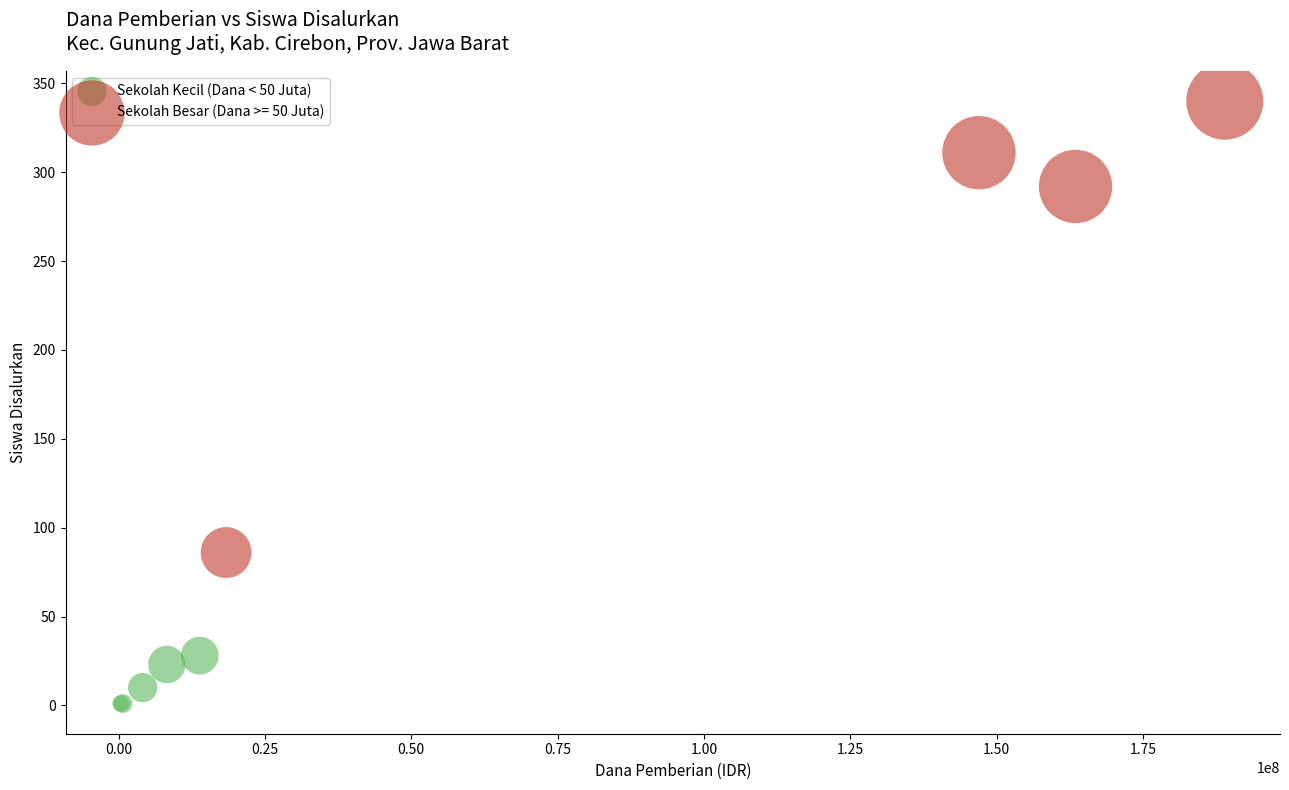

Which series reaches the minimum Y coordinate?

Sekolah Kecil (Dana < 50 Juta)